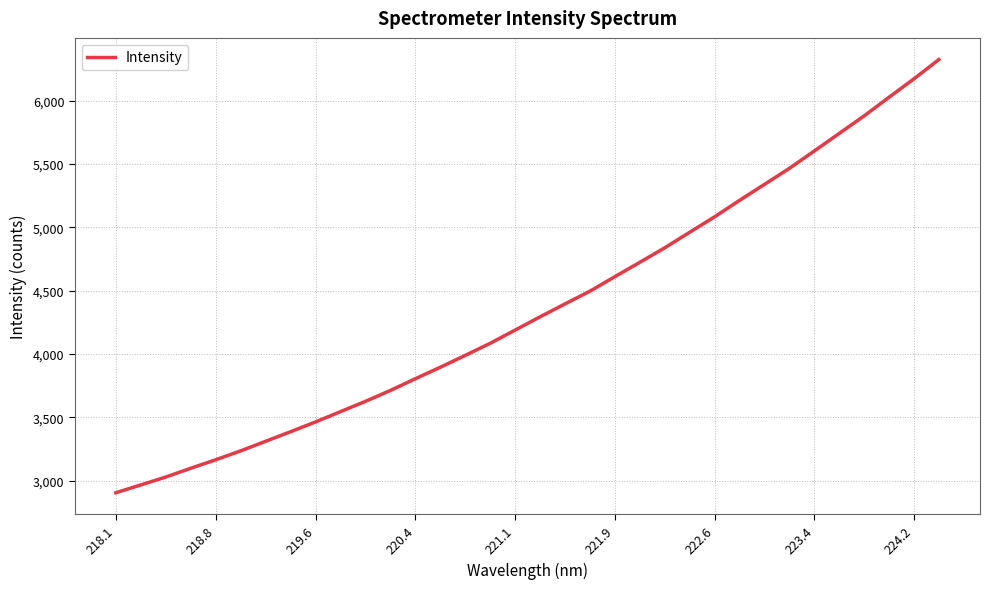

What is the greatest value displayed?

6325.1